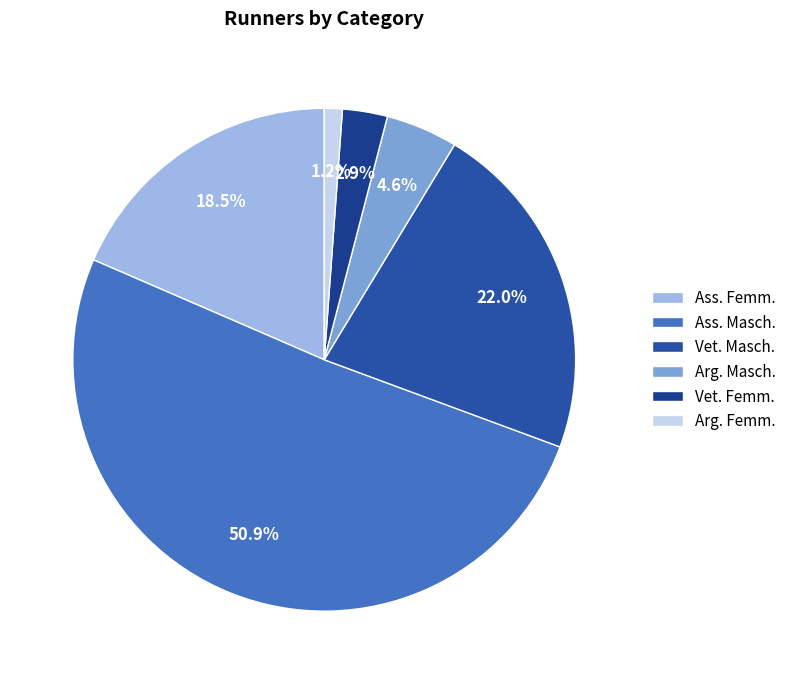

The Ass. Masch. slice represents 51% of the pie. True or false?

True